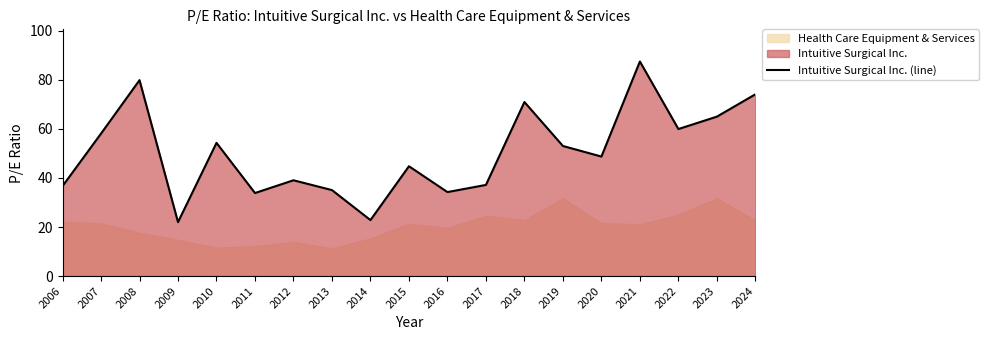

What is the sum of the values at 2012 and 2016?

73.3